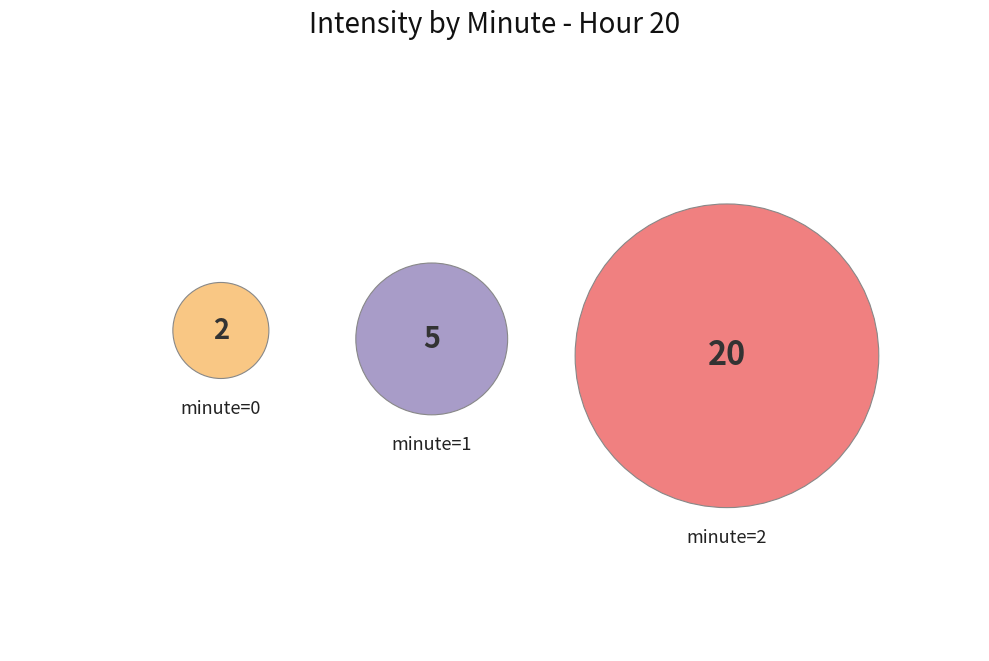

What percentage do minute=2 and minute=1 together represent?

92.6%